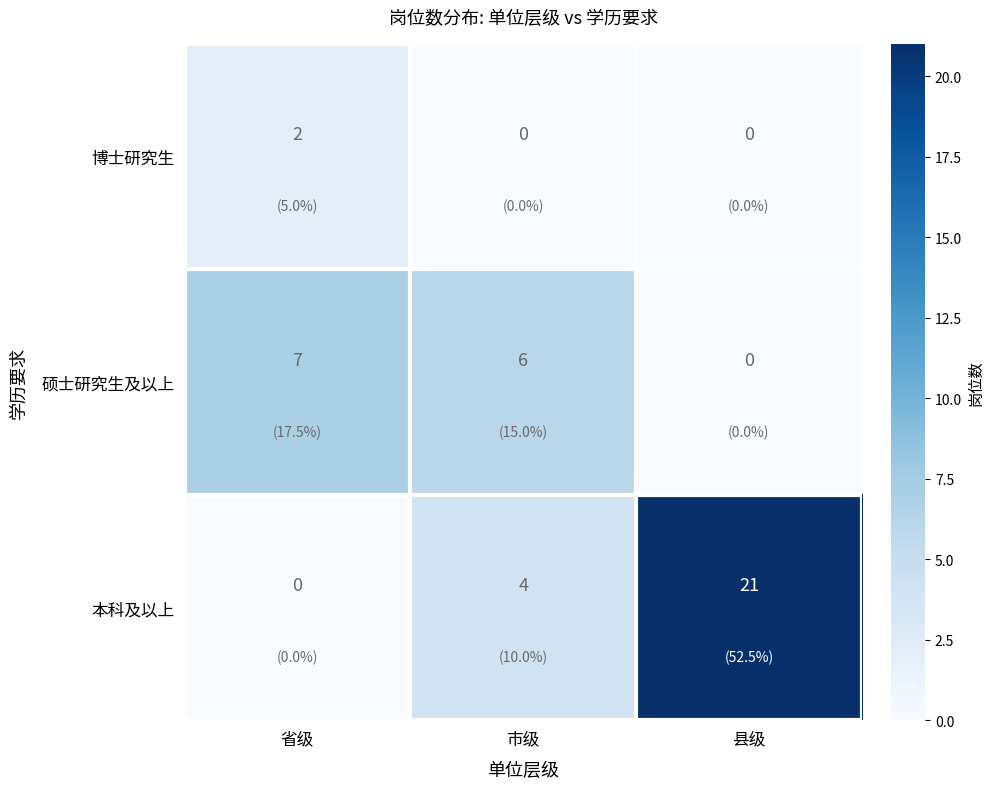

What is the sum of all 本科及以上 values?

25